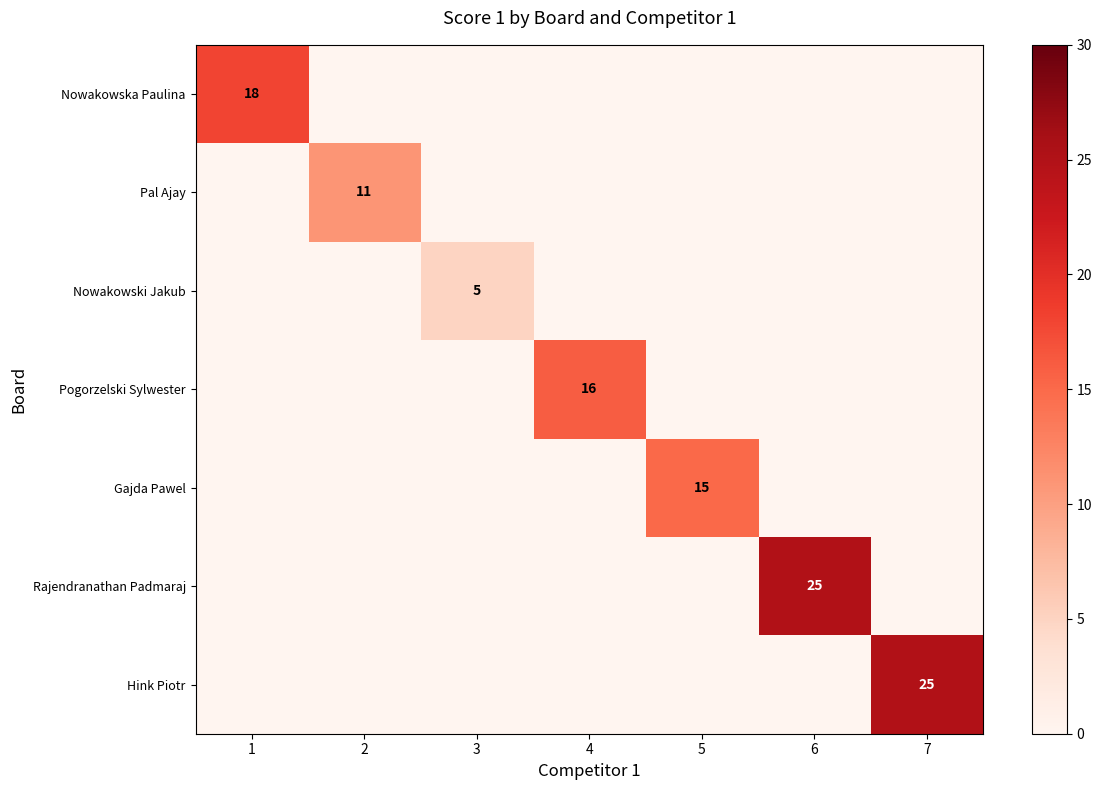

Count the number of categories in the chart.

7